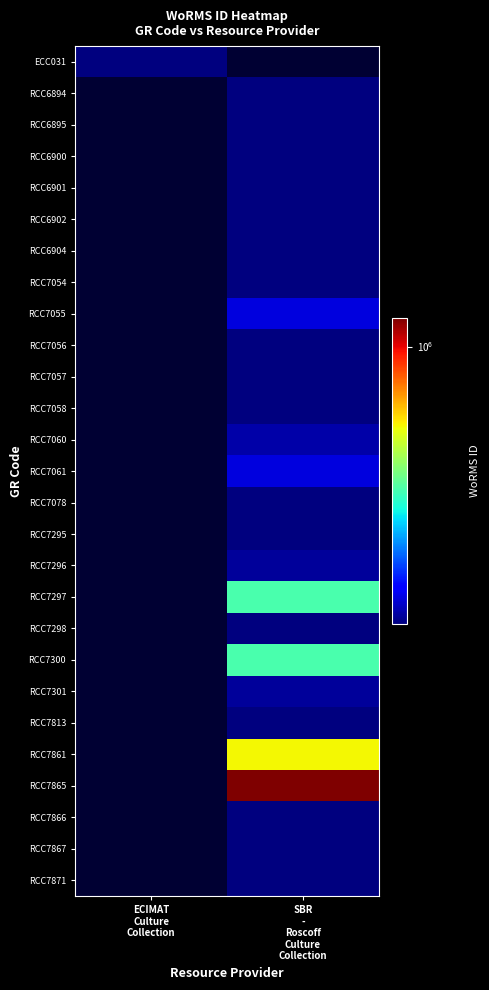

Which category has the lowest value across all series?

SBR
-
Roscoff
Culture
Collection